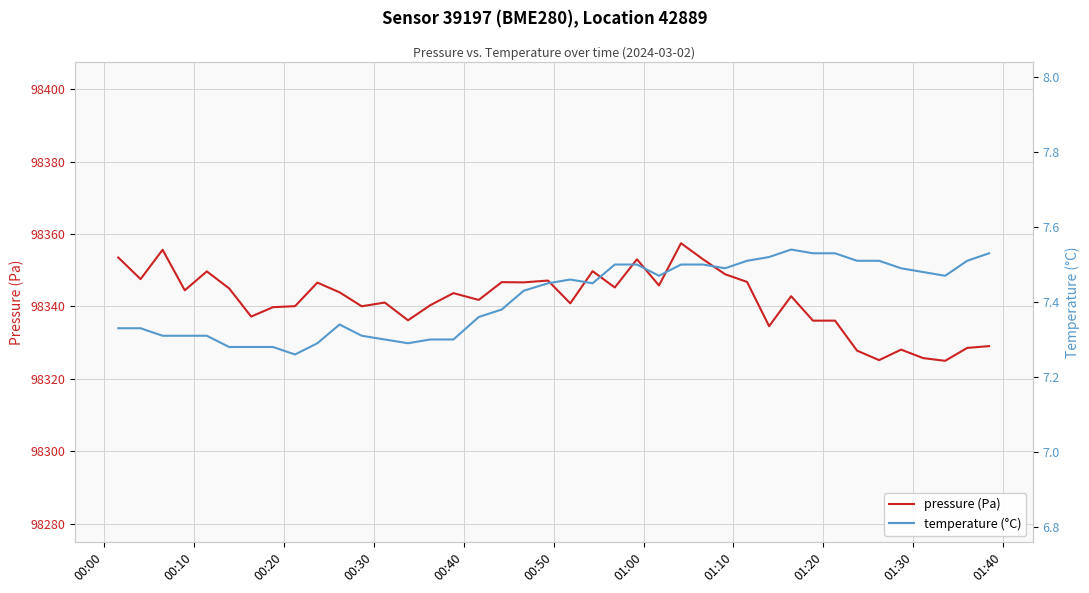

How many data points does each series have?

40